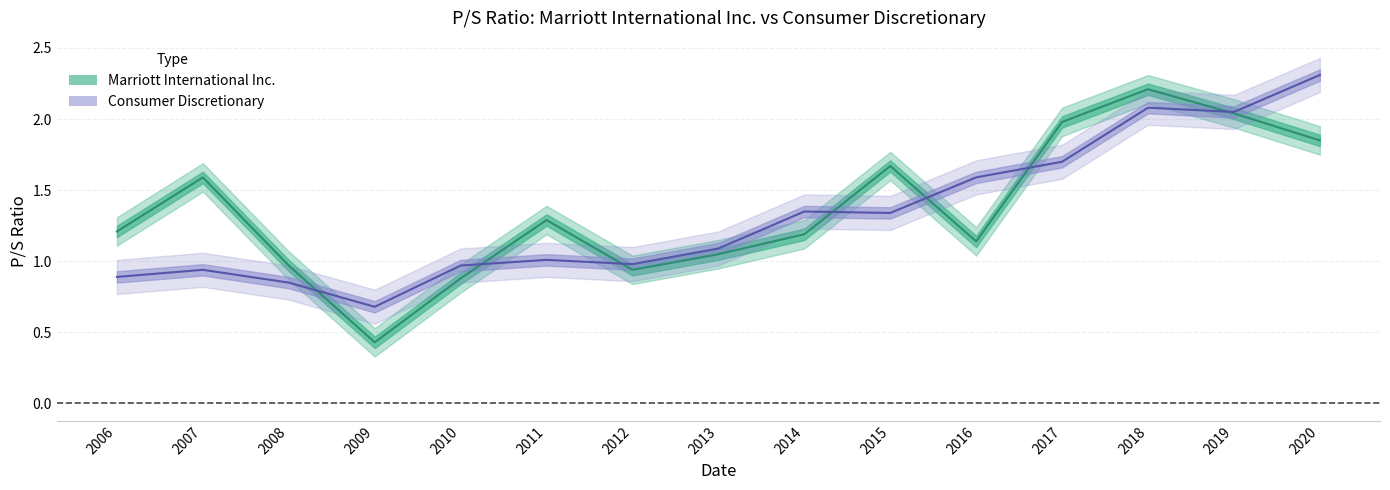

How many values in the Marriott International Inc. series exceed 1?

11